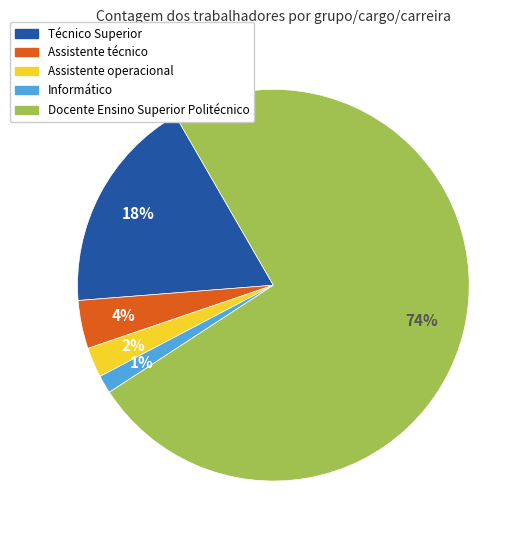

The Técnico Superior slice represents 18% of the pie. True or false?

True